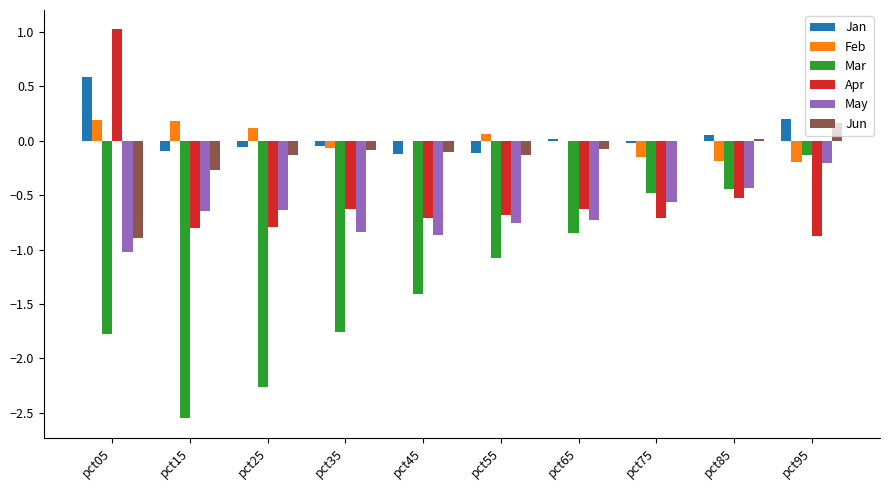

How many distinct data groups are displayed?

6